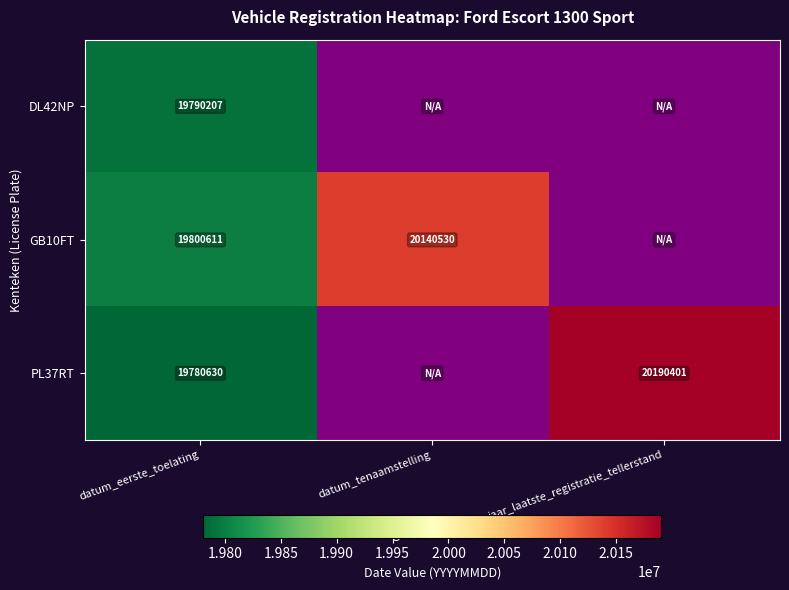

What is the difference between the highest and lowest values at datum_eerste_toelating?

19981